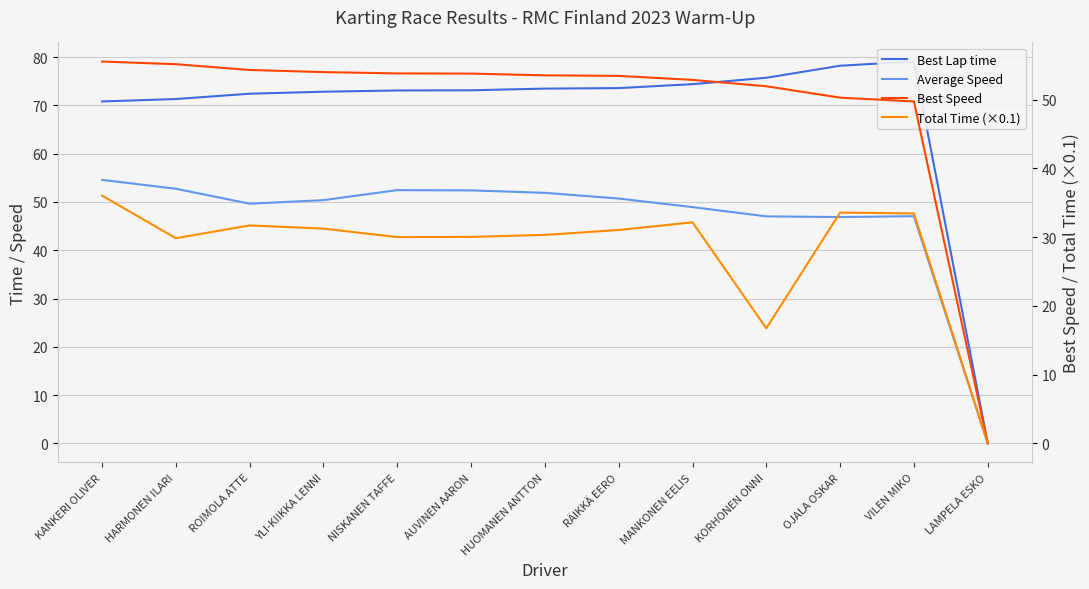

What is the label of the 5th point from the left?

NISKANEN TAFFE